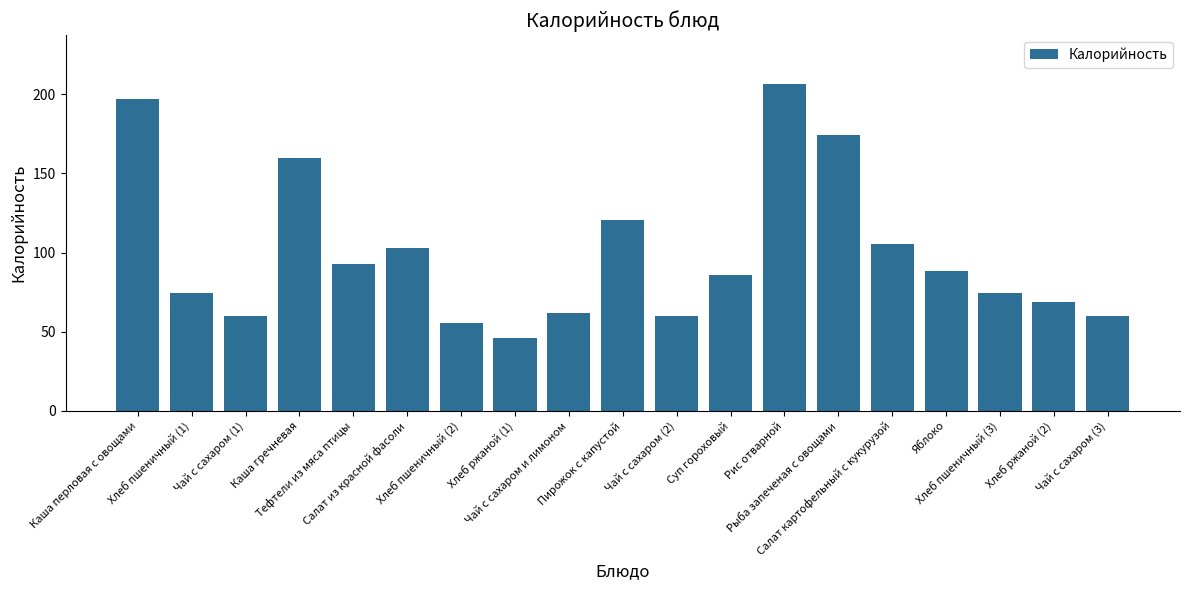

What is the smallest value displayed?

46.0